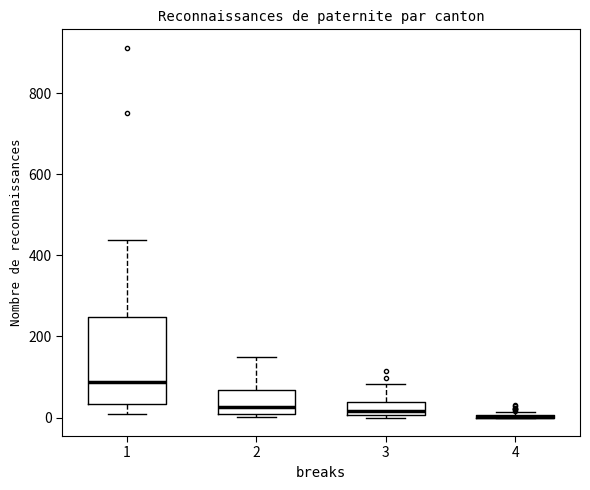

Which box is the tallest, from its lower edge to its upper edge?

1